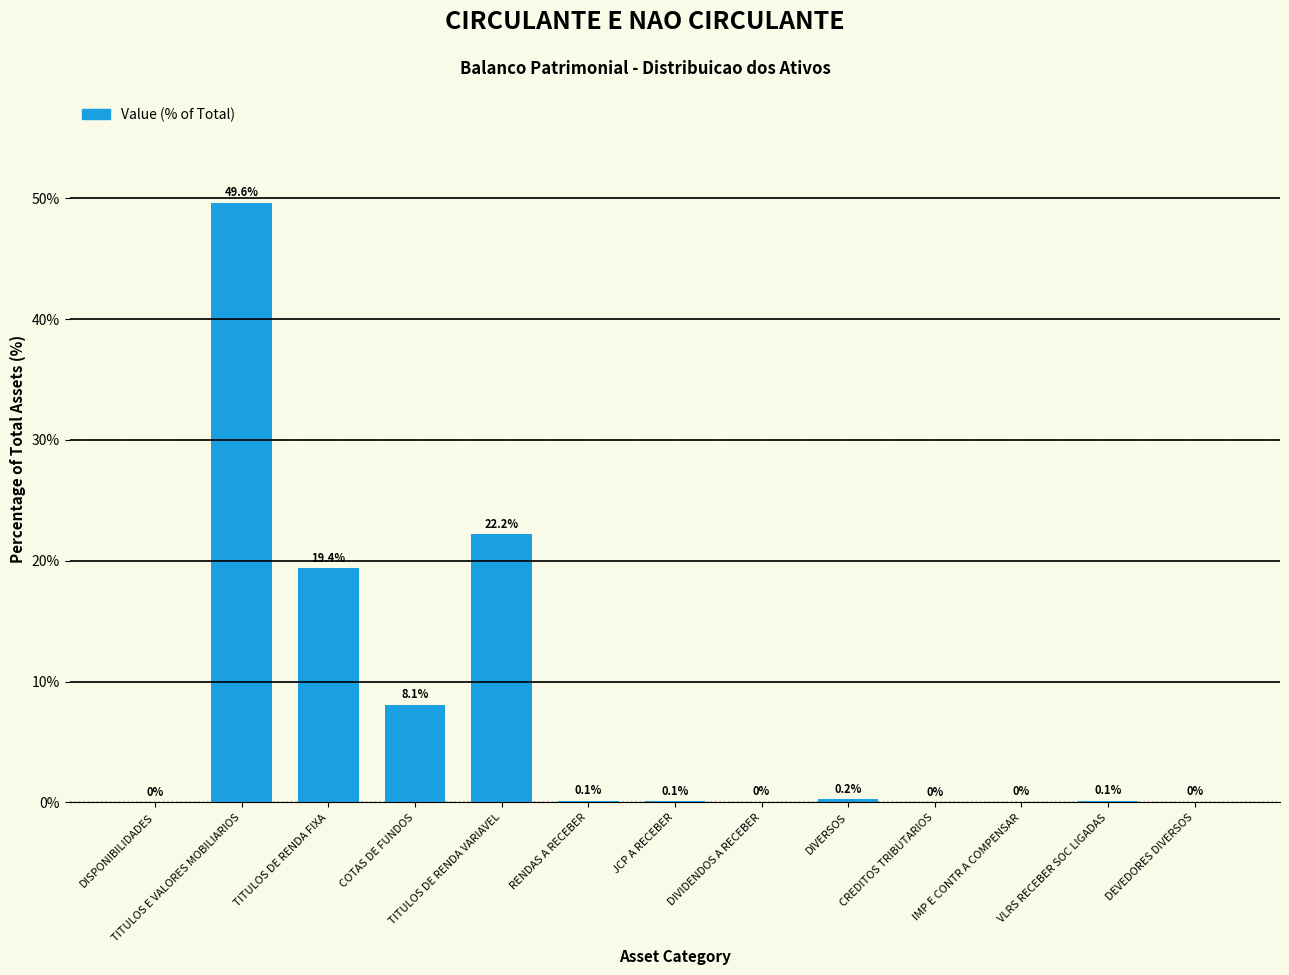

What is the sum of the values at DIVIDENDOS A RECEBER and COTAS DE FUNDOS?

8.1